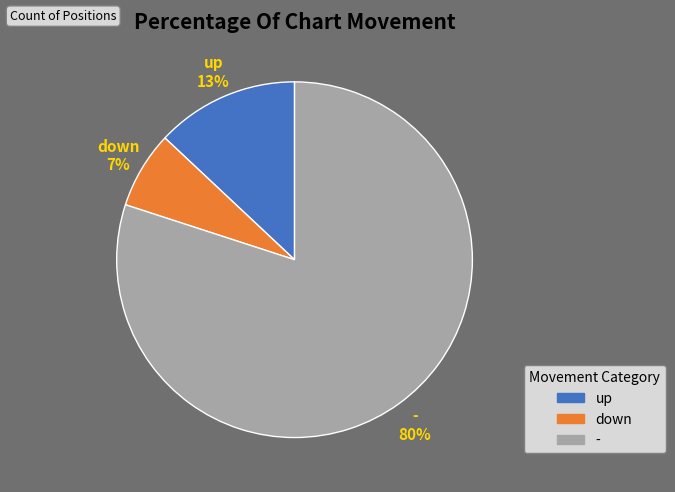

Does - account for over 50% of the chart?

Yes